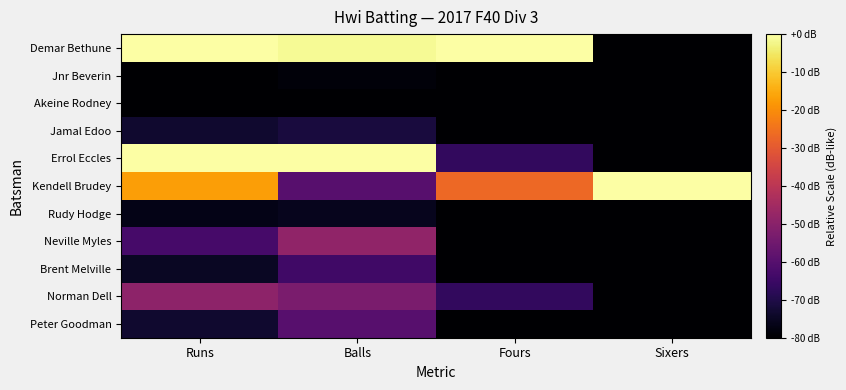

Reading left to right, list all the values displayed in this chart.

Demar Bethune: Runs=0.0	Balls=-1.4	Fours=0.0	Sixers=-80.0
Jnr Beverin: Runs=-80.0	Balls=-78.6	Fours=-80.0	Sixers=-80.0
Akeine Rodney: Runs=-80.0	Balls=-80.0	Fours=-80.0	Sixers=-80.0
Jamal Edoo: Runs=-73.2	Balls=-71.4	Fours=-80.0	Sixers=-80.0
Errol Eccles: Runs=0.0	Balls=0.0	Fours=-66.7	Sixers=-80.0
Kendell Brudey: Runs=-17.0	Balls=-60.0	Fours=-26.7	Sixers=0.0
Rudy Hodge: Runs=-76.6	Balls=-75.7	Fours=-80.0	Sixers=-80.0
Neville Myles: Runs=-63.0	Balls=-48.6	Fours=-80.0	Sixers=-80.0
Brent Melville: Runs=-74.9	Balls=-64.3	Fours=-80.0	Sixers=-80.0
Norman Dell: Runs=-49.4	Balls=-52.9	Fours=-66.7	Sixers=-80.0
Peter Goodman: Runs=-73.2	Balls=-60.0	Fours=-80.0	Sixers=-80.0